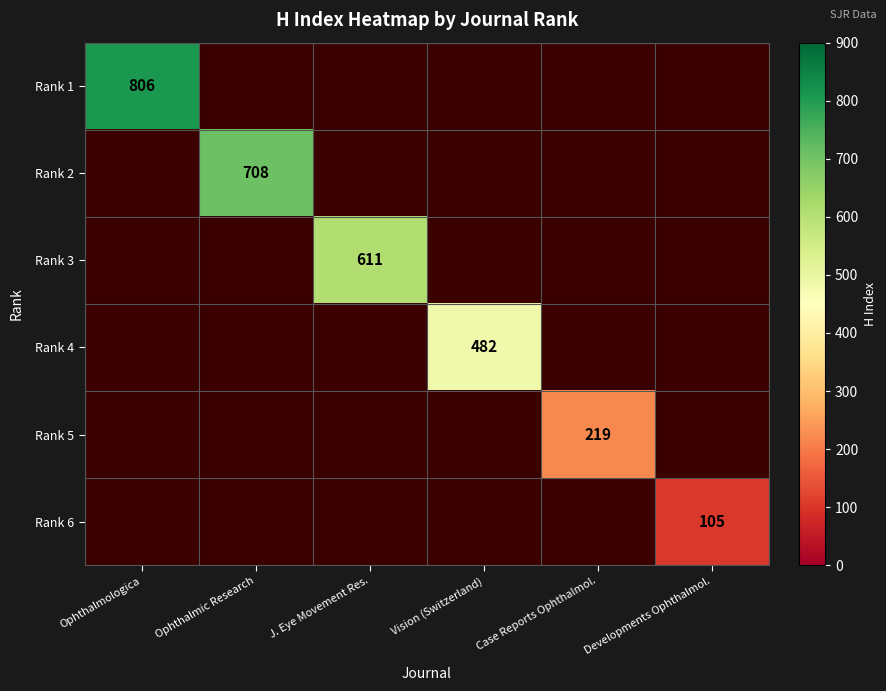

Is the value of Rank 5 at Ophthalmic Research greater than the value of Rank 6 at Case Reports Ophthalmol.?

No